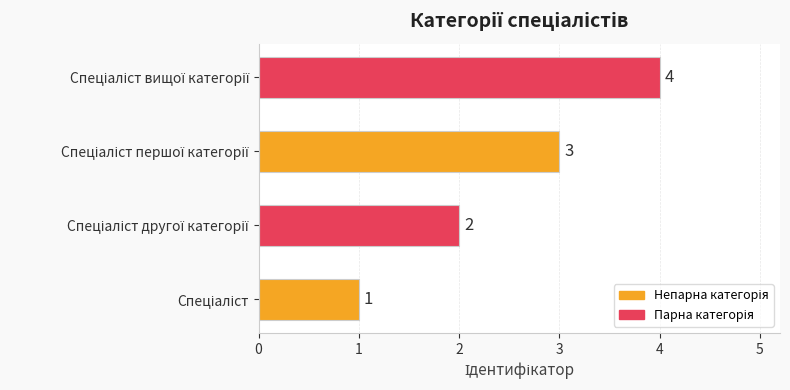

How many values are between 2 and 4?

3